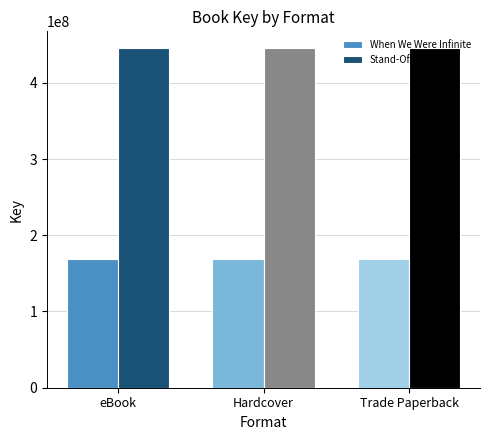

At which category is the sum across all series the highest?

eBook